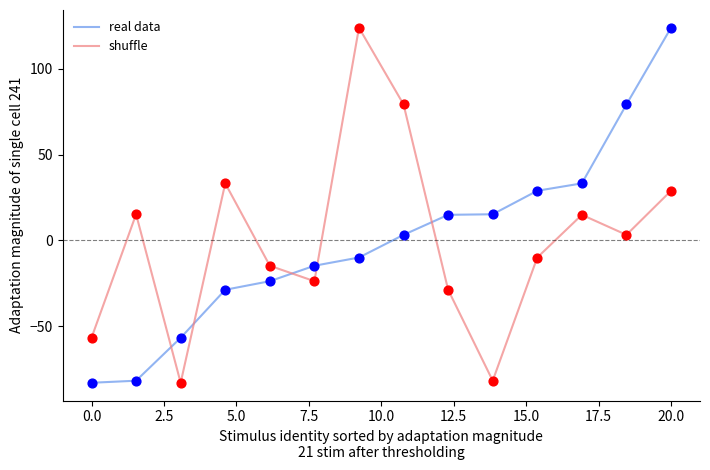

At how many categories does at least one series exceed 60?

4